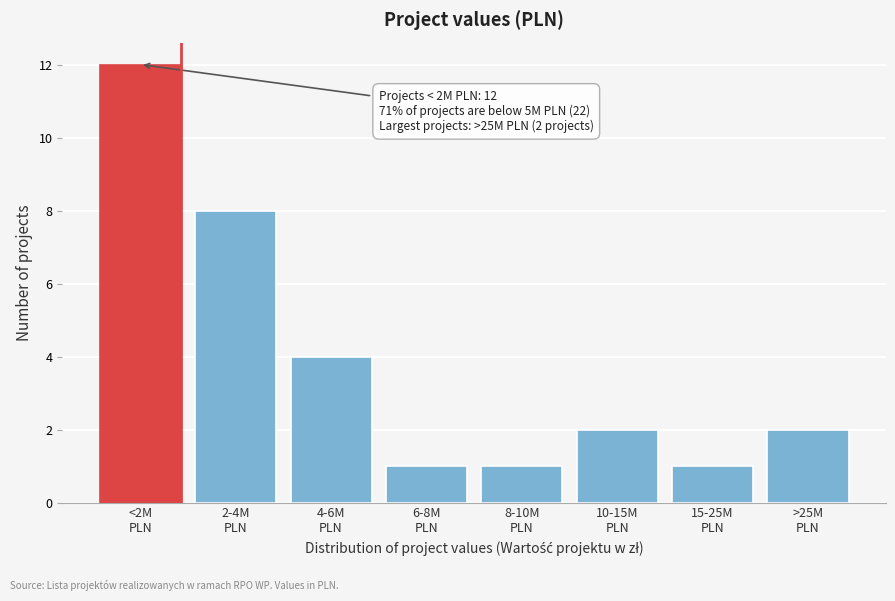

Reading left to right, extract all data points from this chart.

12	8	4	1	1	2	1	2